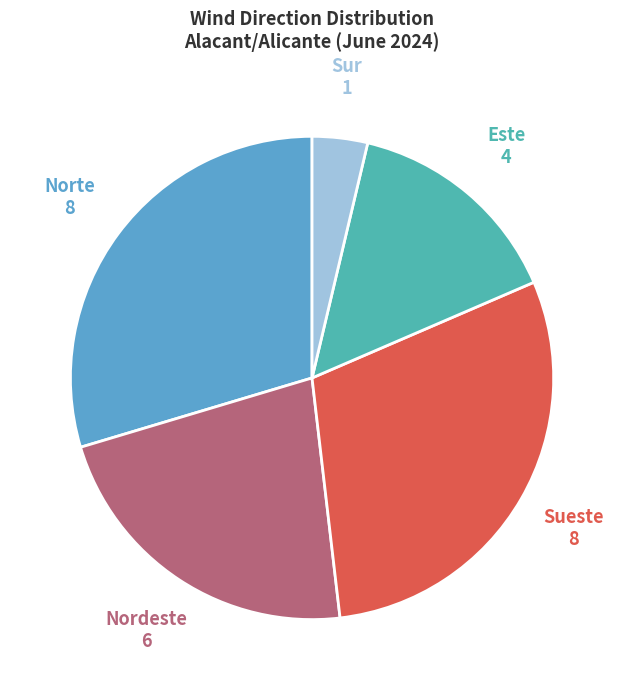

To the nearest percent, what is the average slice percentage?

20%